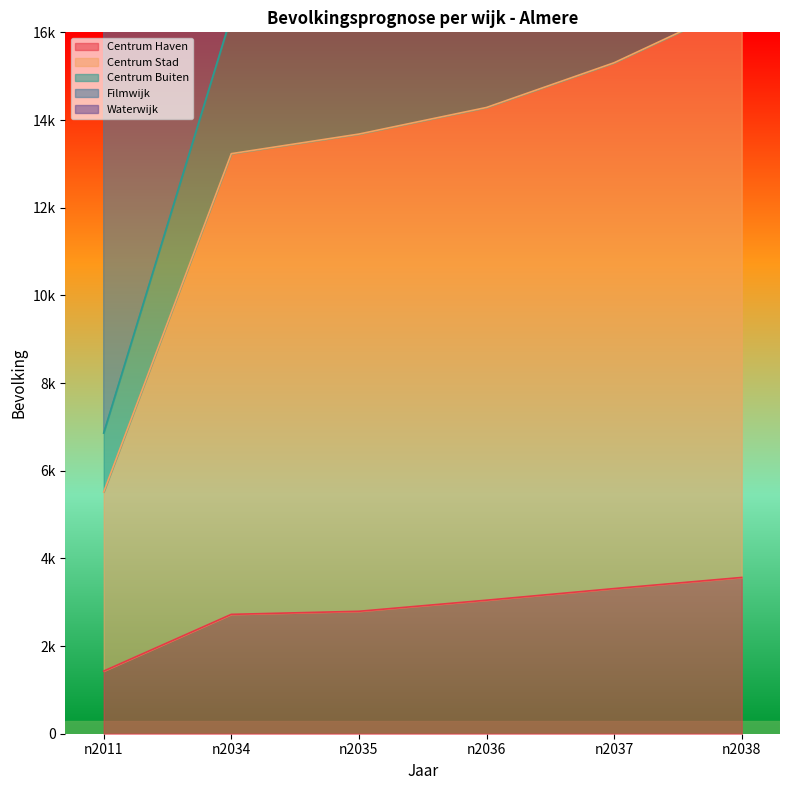

True or false: Filmwijk and Centrum Stad intersect in this chart.

False